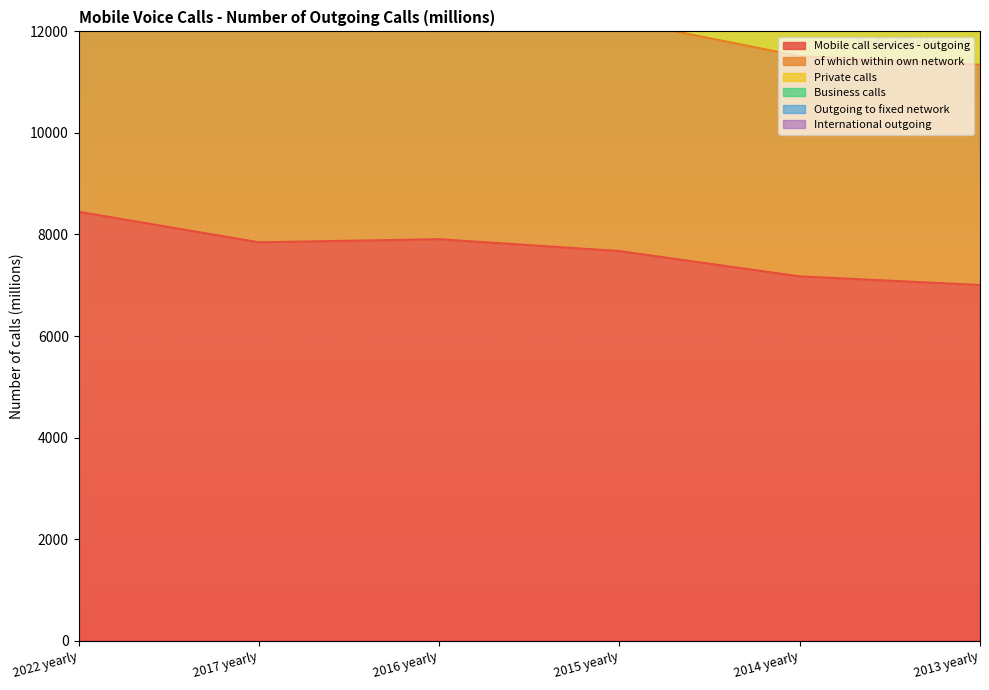

Reading right to left, list all the values displayed in this chart.

Mobile call services - outgoing: 7004.7	7174.7	7672.5	7907.1	7845.2	8447.7
of which within own network: 4337.9	4337.2	4547.3	4600.4	4411.7	4248.2
Private calls: 5014.7	5194.4	5691.5	5837.2	5823.6	6488.0
Business calls: 1990.0	1980.2	1981.1	2069.9	2021.6	1959.7
Outgoing to fixed network: 2105.9	2099.3	2134.6	2102.8	2216.3	1875.5
International outgoing: 180.7	178.6	154.4	149.0	139.1	103.2